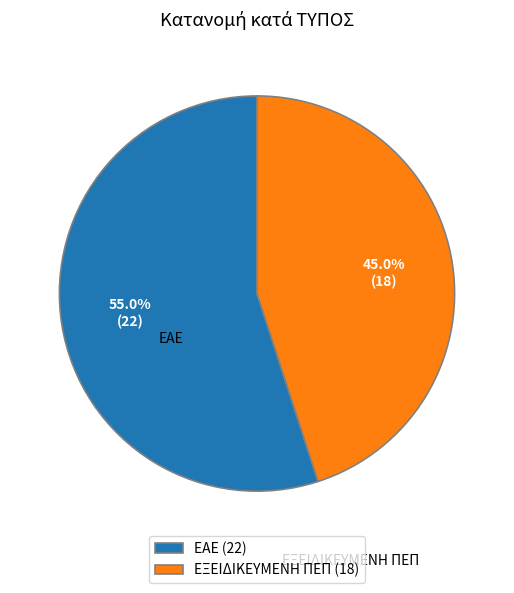

The ΕΞΕΙΔΙΚΕΥΜΕΝΗ ΠΕΠ slice represents 57% of the pie. True or false?

False